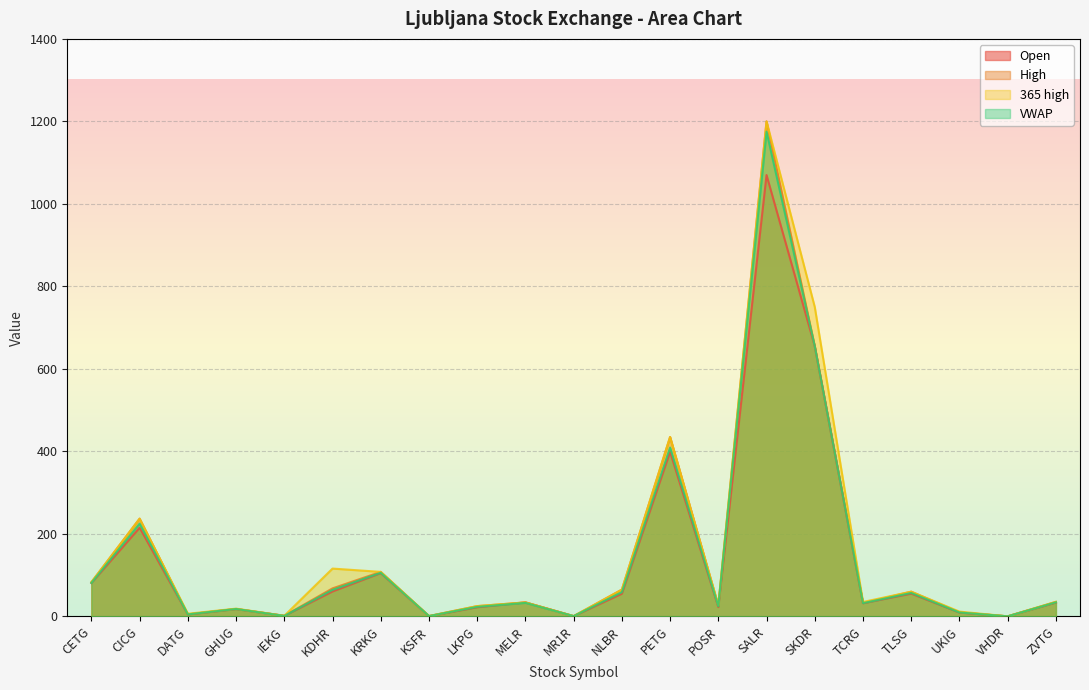

What is the approximate value of 365 high at MELR?

34.0